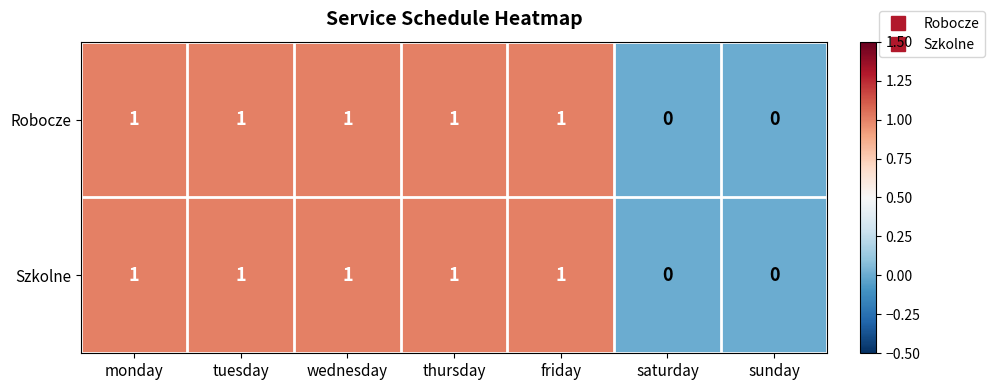

What is the sum of all Robocze values?

5